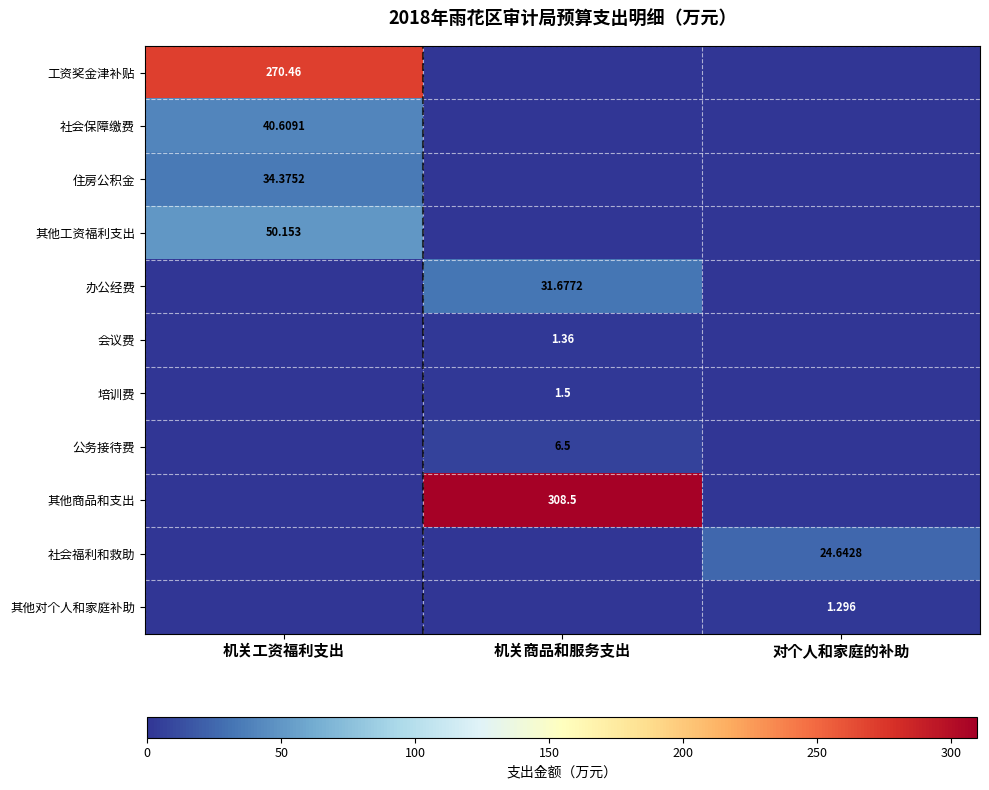

Which category has the lowest value in the 工资奖金津补贴 series?

机关商品和服务支出